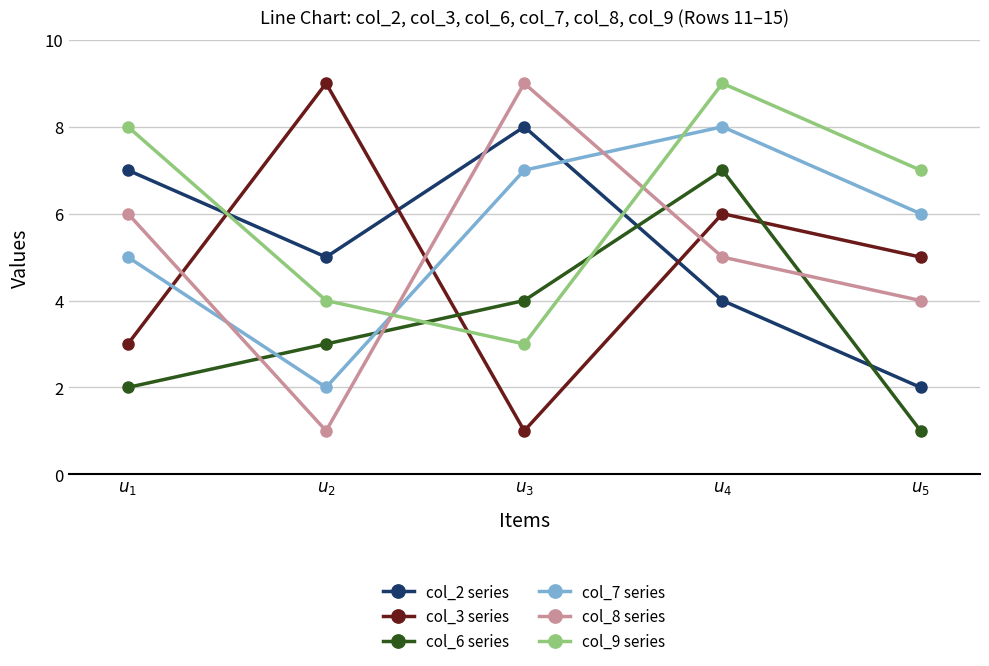

In col_6 series, how many points are higher than both neighbors (excluding endpoints)?

1